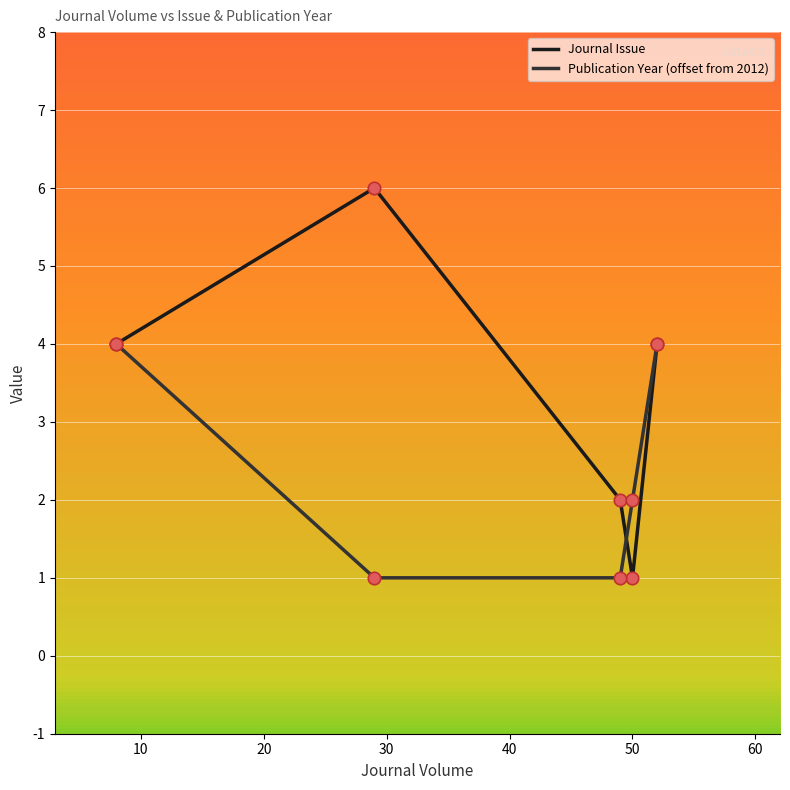

What are all the series names shown in the legend?

Journal Issue, Publication Year (offset from 2012)